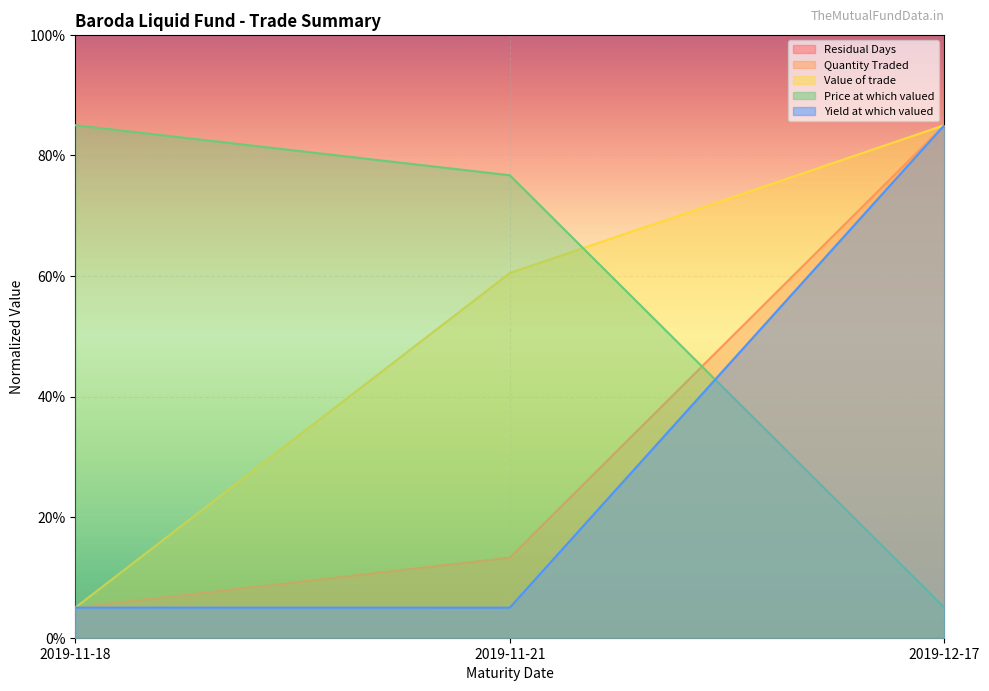

What is the label of the 3rd point from the left?

2019-12-17